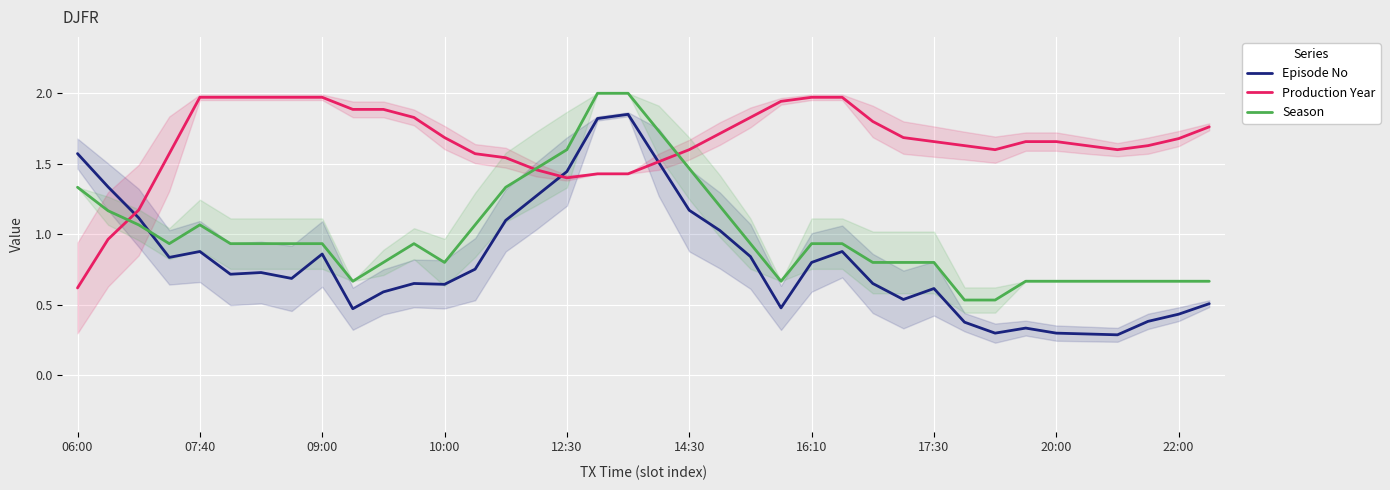

Is it true that Episode No equals 0.2 at 10:00?

False